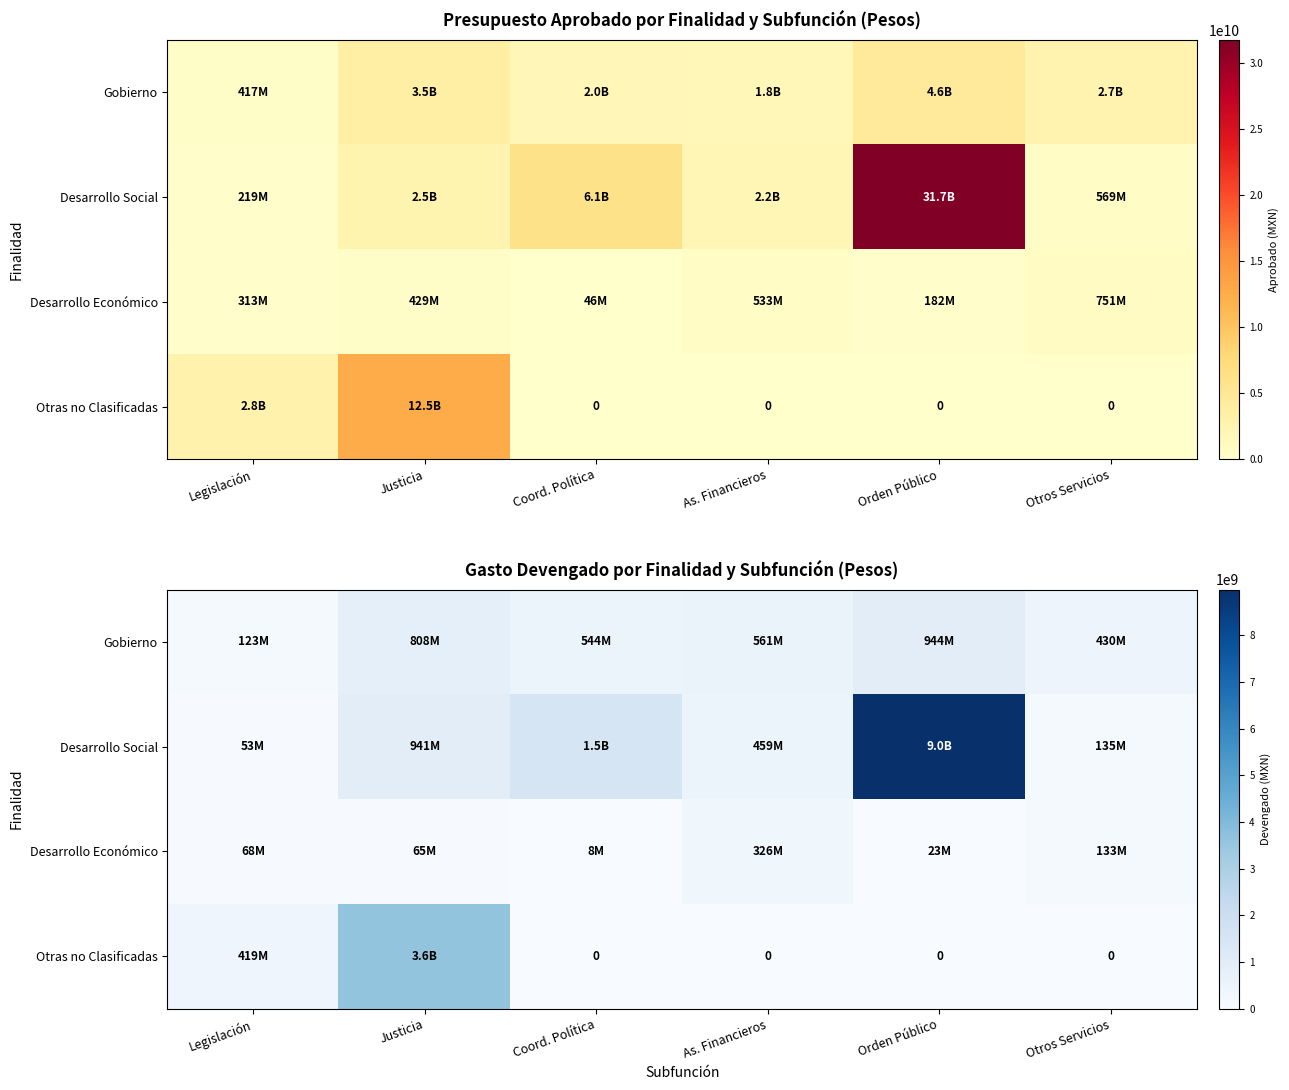

How many data points in Gobierno are less than 561295324?

3